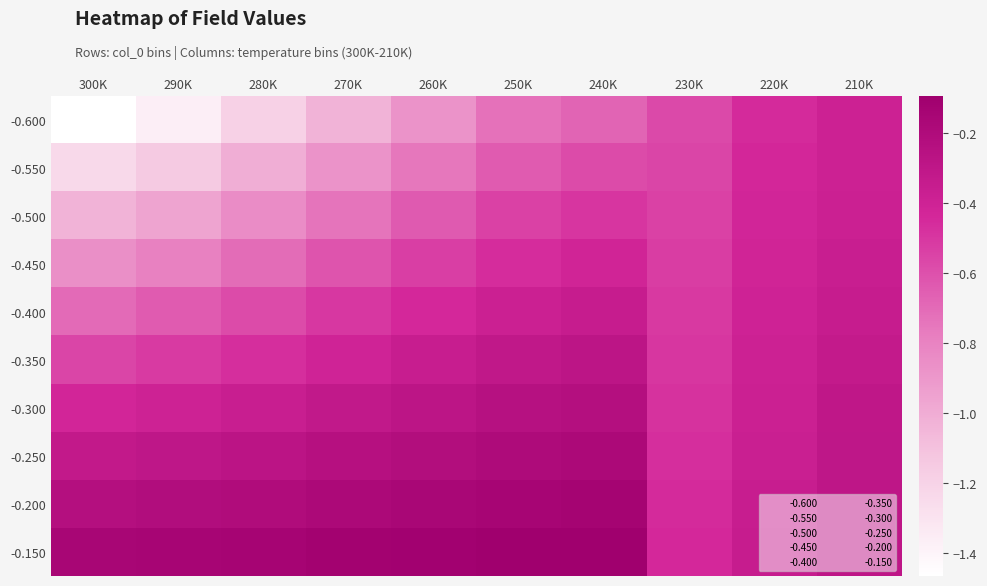

List the labels in order of -0.350 value, largest first.

240K, 250K, 210K, 260K, 220K, 270K, 280K, 230K, 290K, 300K